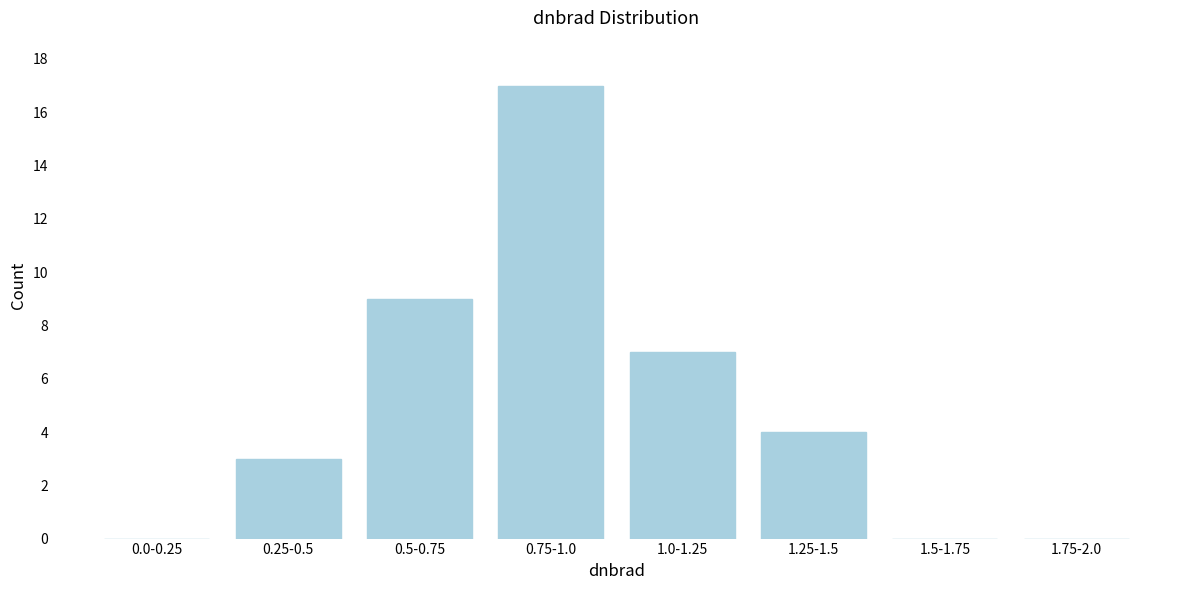

Reading left to right, list all the values displayed in this chart.

0.0-0.25=0	0.25-0.5=3	0.5-0.75=9	0.75-1.0=17	1.0-1.25=7	1.25-1.5=4	1.5-1.75=0	1.75-2.0=0